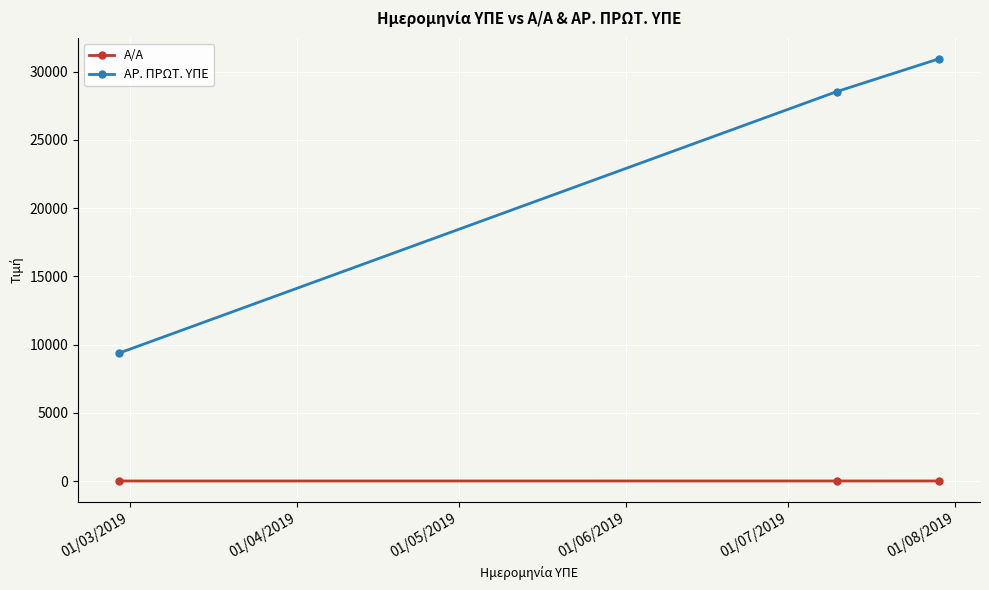

Which series has the largest total across all categories?

ΑΡ. ΠΡΩΤ. ΥΠΕ